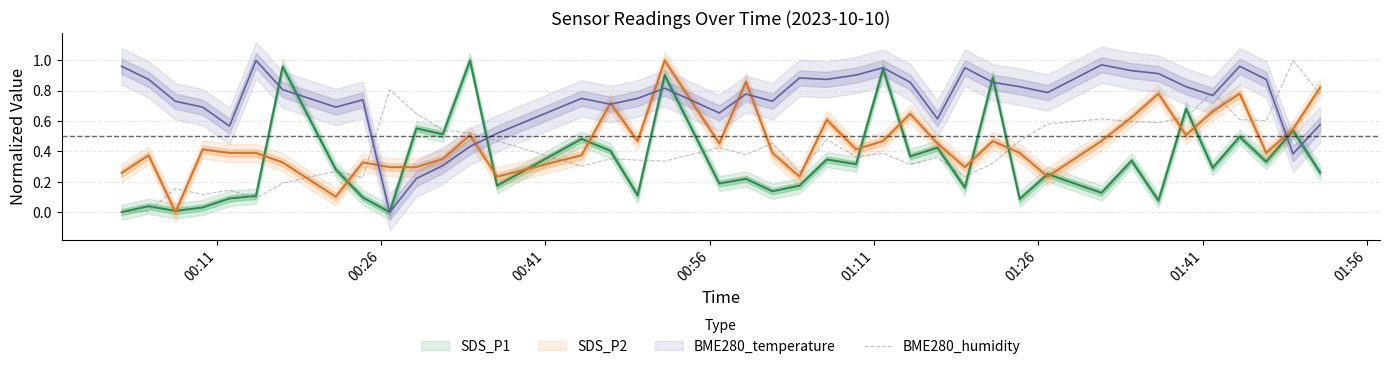

What is the highest value of the BME280_humidity series?

1.0